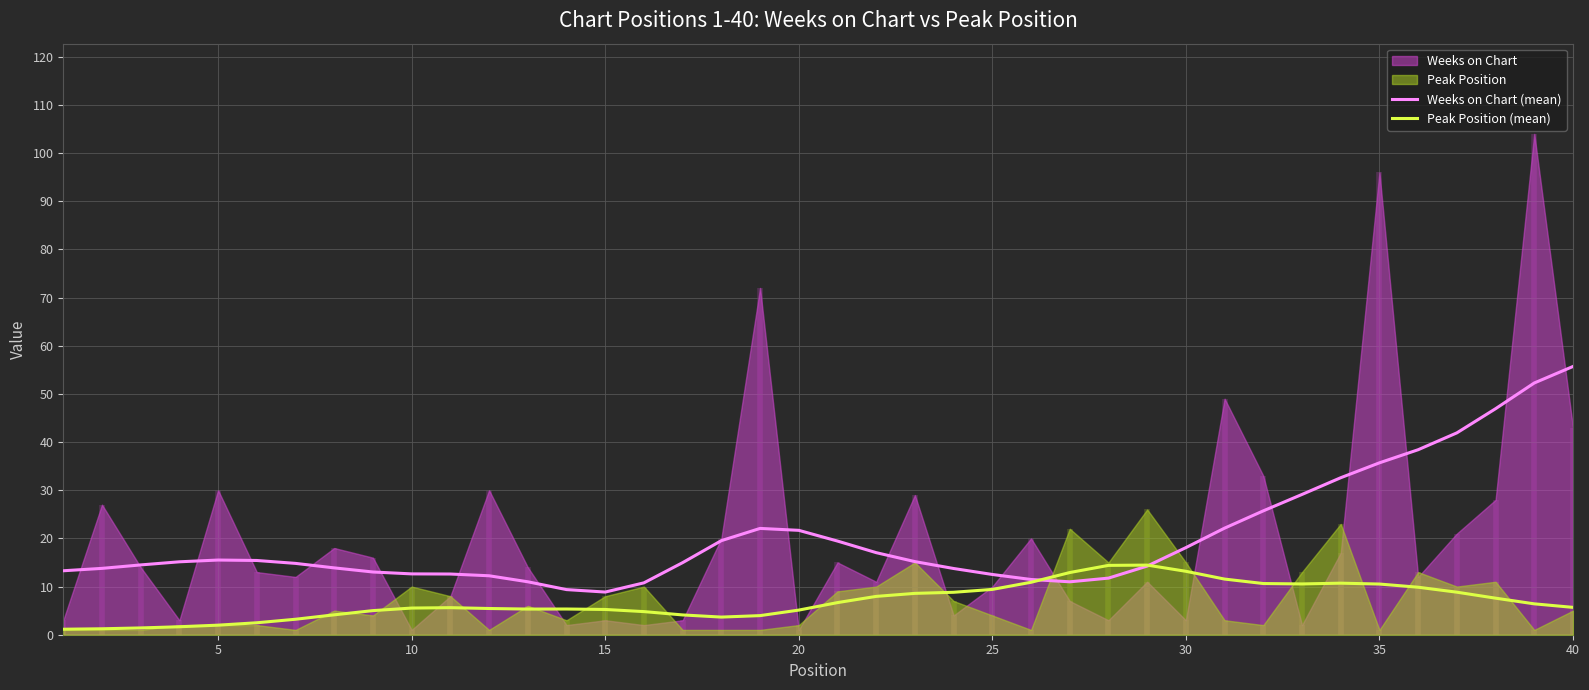

What is the maximum value for Weeks on Chart (mean)?

55.7